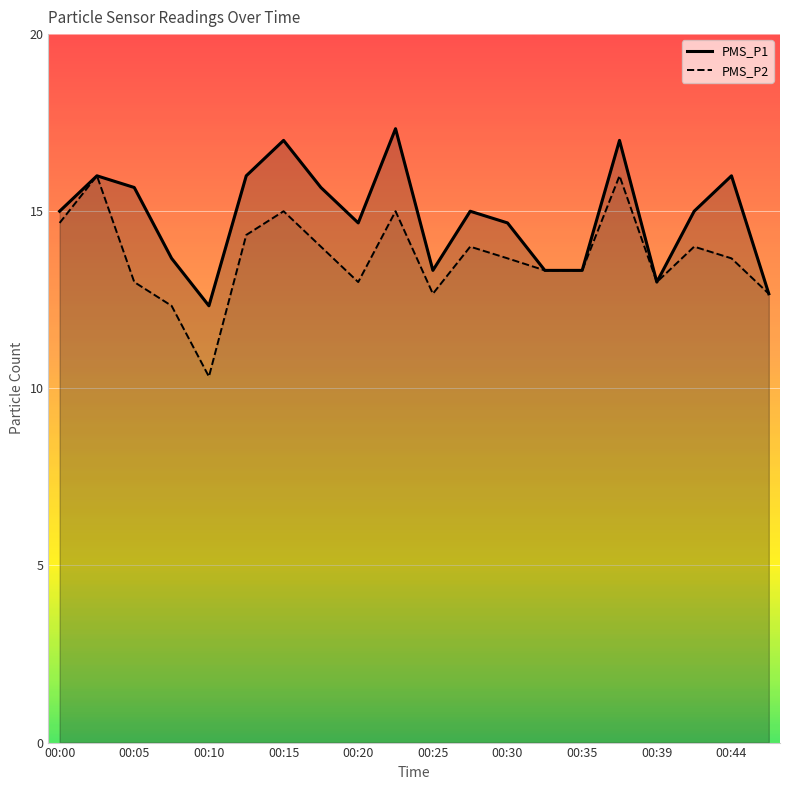

Which has a higher value, 15 or 13?

15